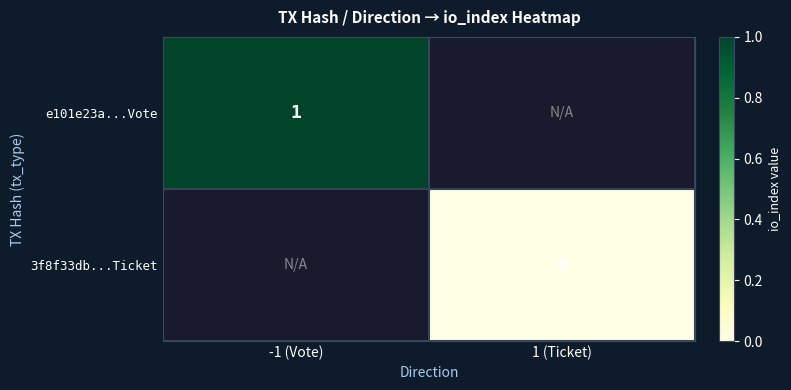

Is the value of 3f8f33db...Ticket at 1 (Ticket) greater than the value of e101e23a...Vote at -1 (Vote)?

No